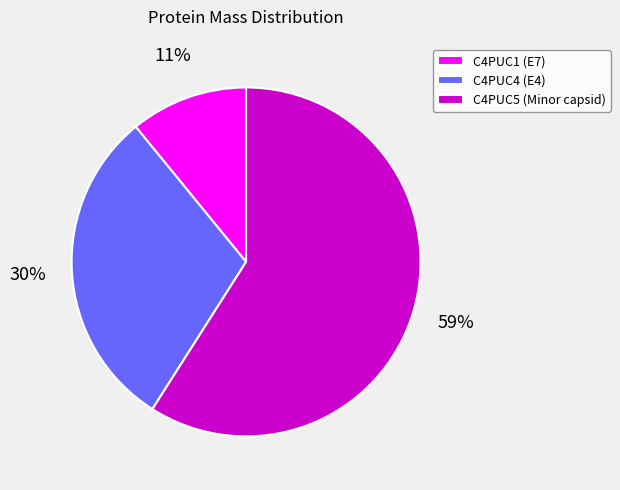

Which category accounts for the majority?

C4PUC5 (Minor capsid)